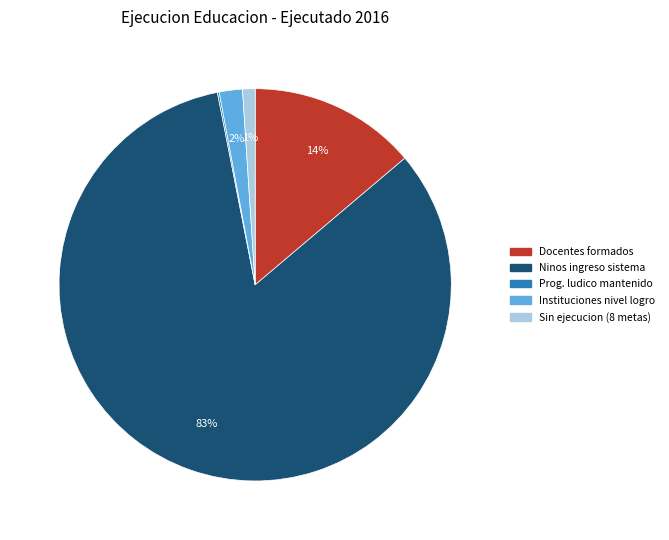

Which category has the biggest portion of the pie?

Ninos ingreso sistema